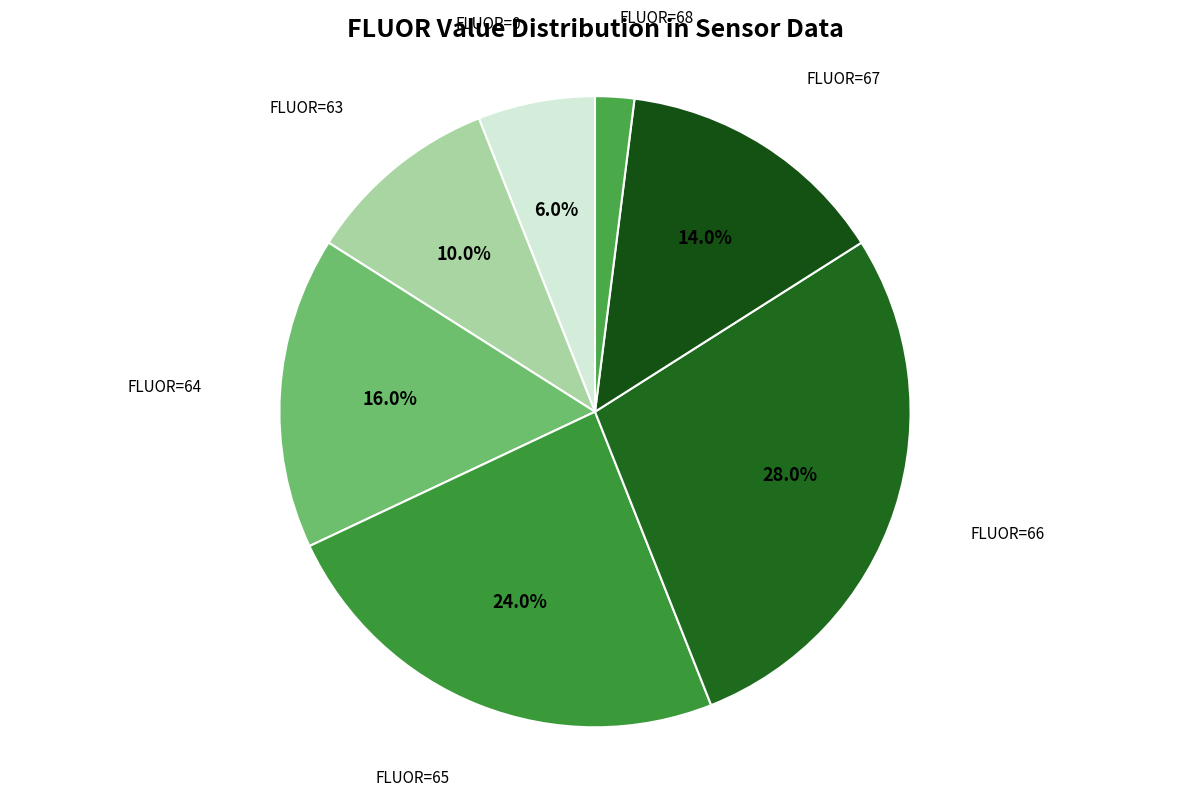

Between FLUOR=65 and FLUOR=67, which is larger?

FLUOR=65